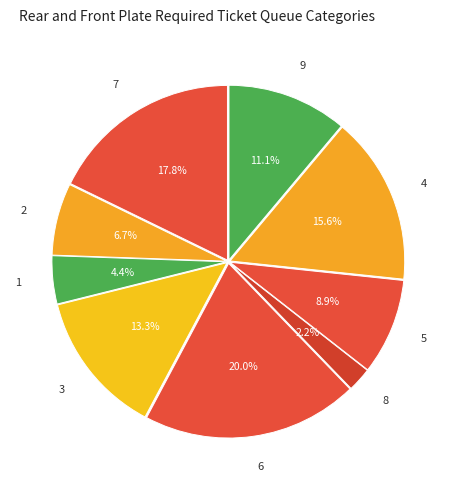

To the nearest percent, what percentage of the pie is 6?

20%